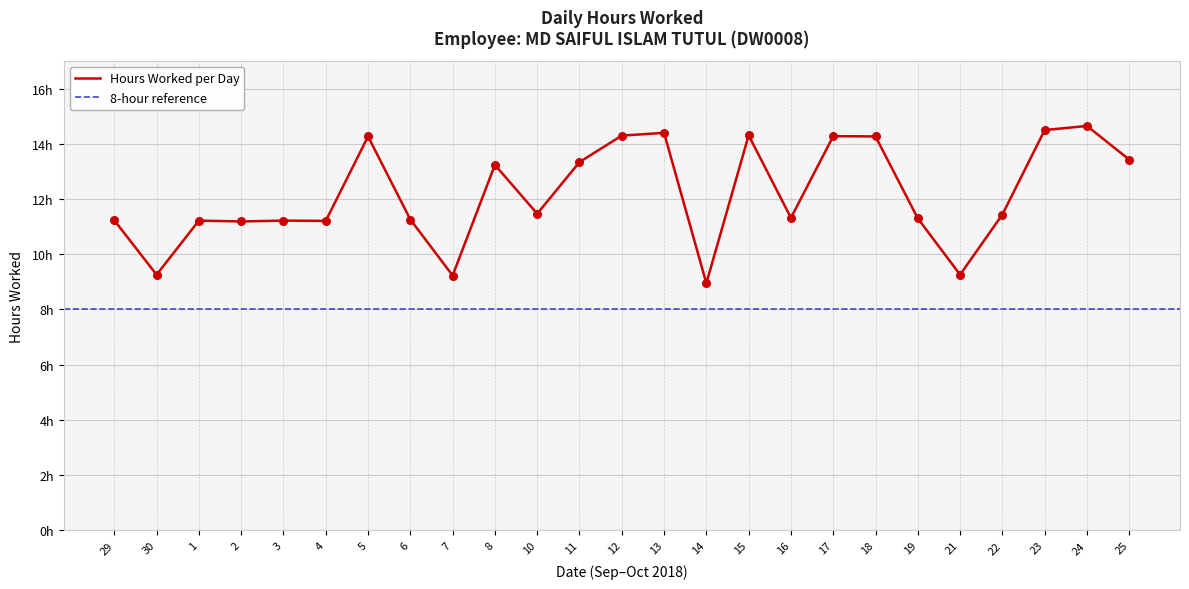

Between 7 and 5, which is larger?

5